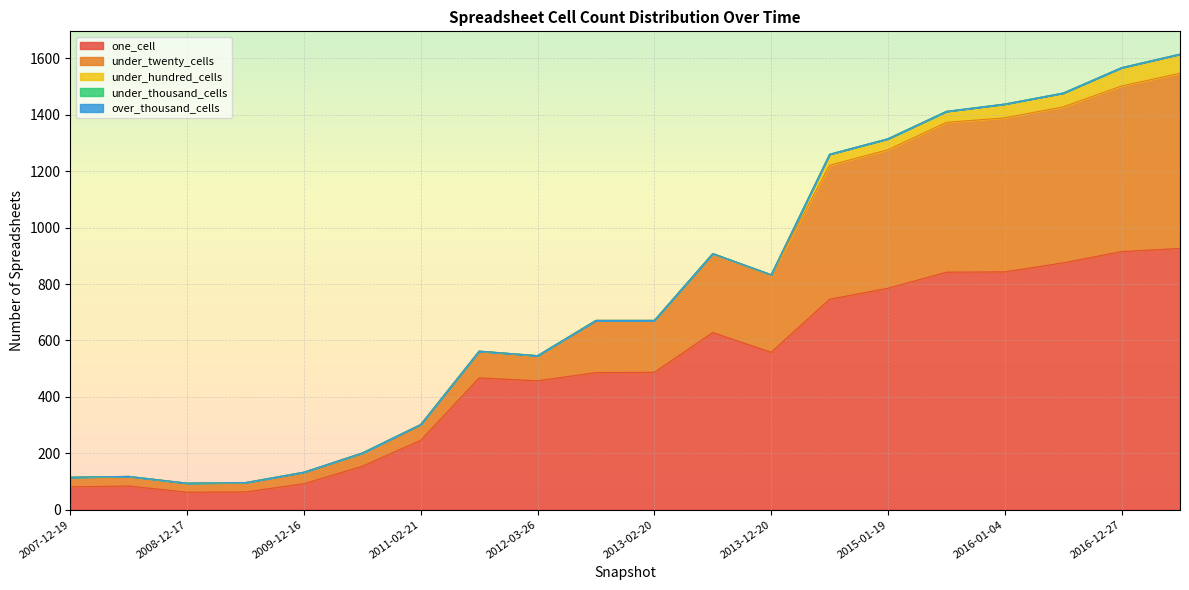

List the series in order of their peak value, lowest first.

under_thousand_cells, over_thousand_cells, under_hundred_cells, under_twenty_cells, one_cell